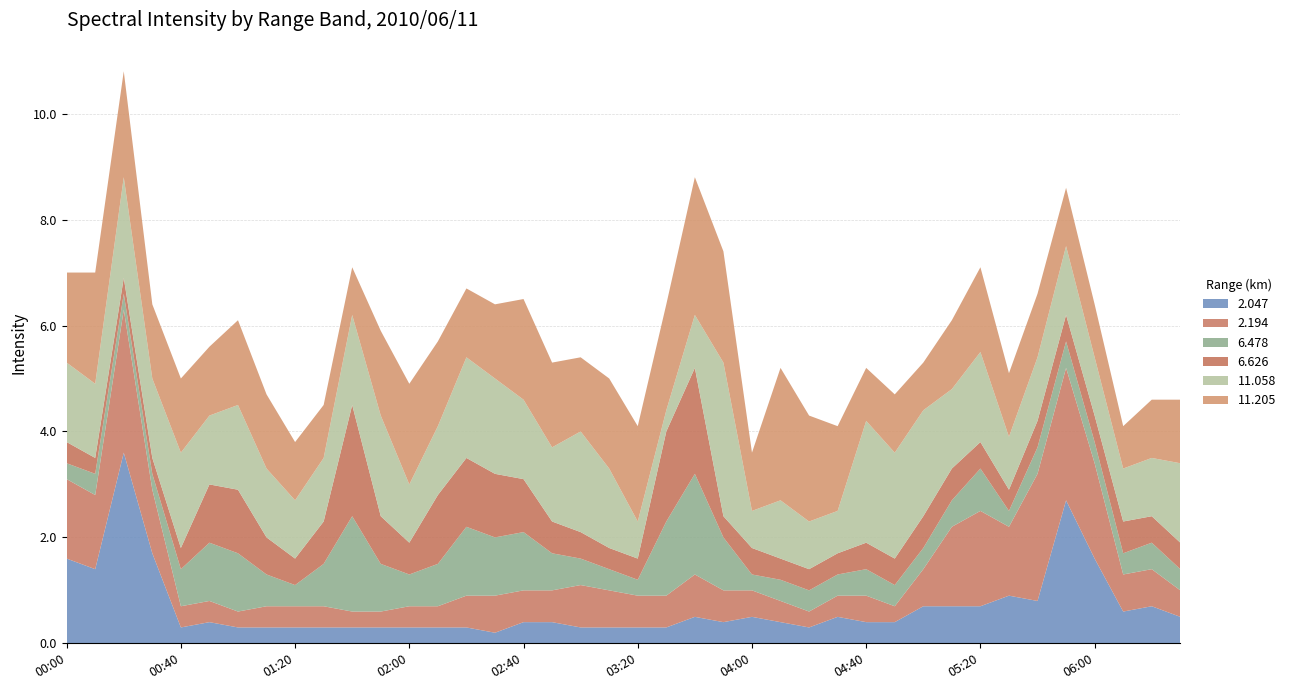

Reading right to left, extract all data points from this chart.

2.047: 0.5	0.7	0.6	1.6	2.7	0.8	0.9	0.7	0.7	0.7	0.4	0.4	0.5	0.3	0.4	0.5	0.4	0.5	0.3	0.3	0.3	0.3	0.4	0.4	0.2	0.3	0.3	0.3	0.3	0.3	0.3	0.3	0.3	0.3	0.4	0.3	1.7	3.6	1.4	1.6
2.194: 0.5	0.7	0.7	1.8	2.5	2.4	1.3	1.8	1.5	0.7	0.3	0.5	0.4	0.3	0.4	0.5	0.6	0.8	0.6	0.6	0.7	0.8	0.6	0.6	0.7	0.6	0.4	0.4	0.3	0.3	0.4	0.4	0.4	0.3	0.4	0.4	1.2	2.7	1.4	1.5
6.478: 0.4	0.5	0.4	0.4	0.5	0.5	0.3	0.8	0.5	0.4	0.4	0.5	0.4	0.4	0.4	0.3	1.0	1.9	1.4	0.3	0.4	0.5	0.7	1.1	1.1	1.3	0.8	0.6	0.9	1.8	0.8	0.4	0.6	1.1	1.1	0.7	0.3	0.3	0.4	0.3
6.626: 0.5	0.5	0.6	0.5	0.5	0.5	0.4	0.5	0.6	0.6	0.5	0.5	0.4	0.4	0.4	0.5	0.4	2.0	1.7	0.4	0.4	0.5	0.6	1.0	1.2	1.3	1.3	0.6	0.9	2.1	0.8	0.5	0.7	1.2	1.1	0.4	0.3	0.3	0.3	0.4
11.058: 1.5	1.1	1.0	1.1	1.3	1.2	1.0	1.7	1.5	2.0	2.0	2.3	0.8	0.9	1.1	0.7	2.9	1.0	0.4	0.7	1.5	1.9	1.4	1.5	1.8	1.9	1.3	1.1	1.9	1.7	1.2	1.1	1.3	1.6	1.3	1.8	1.5	1.9	1.4	1.5
11.205: 1.2	1.1	0.8	1.0	1.1	1.2	1.2	1.6	1.3	0.9	1.1	1.0	1.6	2.0	2.5	1.1	2.1	2.6	2.0	1.8	1.7	1.4	1.6	1.9	1.4	1.3	1.6	1.9	1.6	0.9	1.0	1.1	1.4	1.6	1.3	1.4	1.4	2.0	2.1	1.7